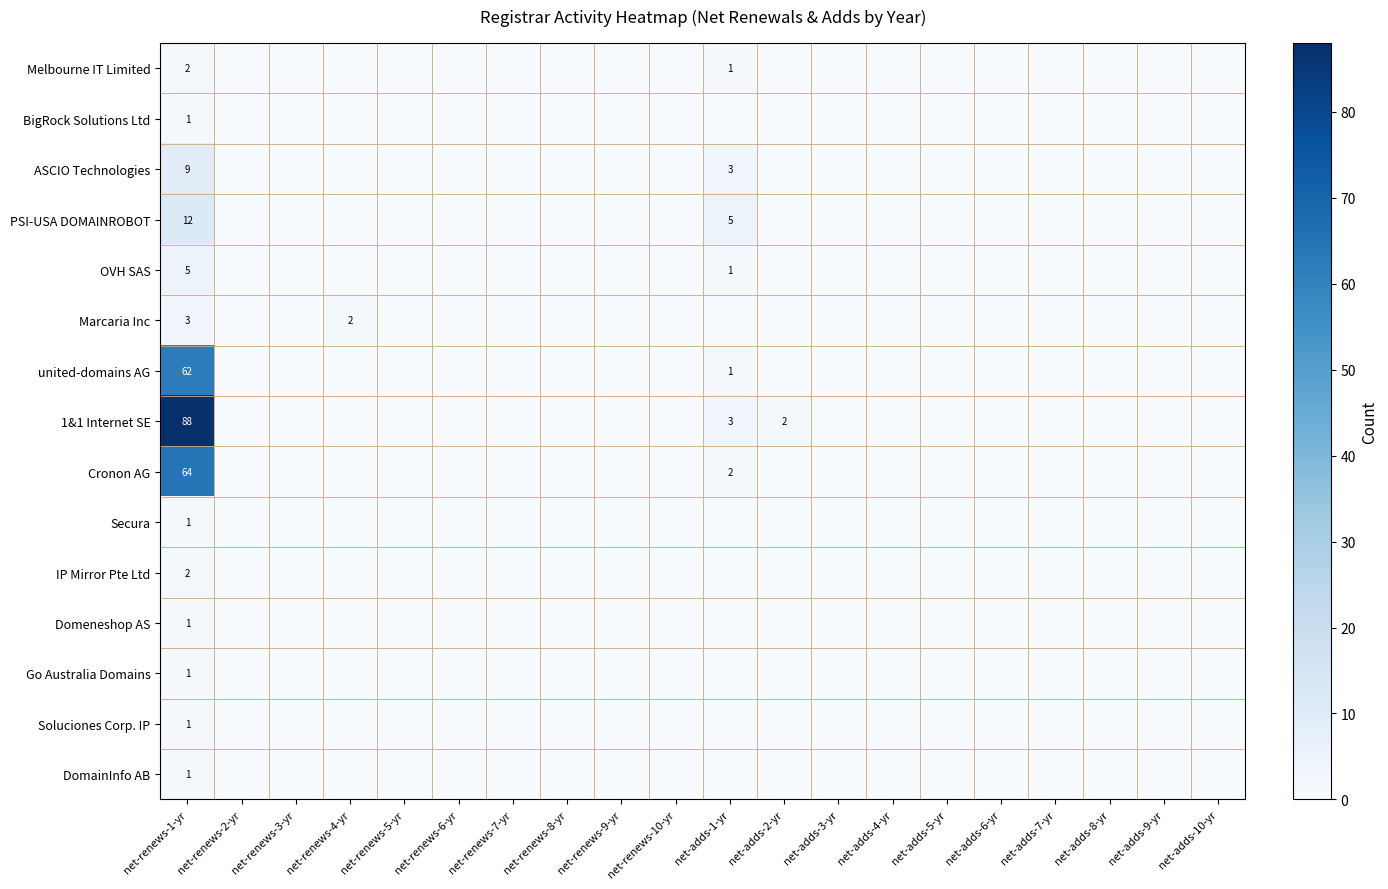

Is it true that Melbourne IT Limited equals 1 at net-renews-1-yr?

False